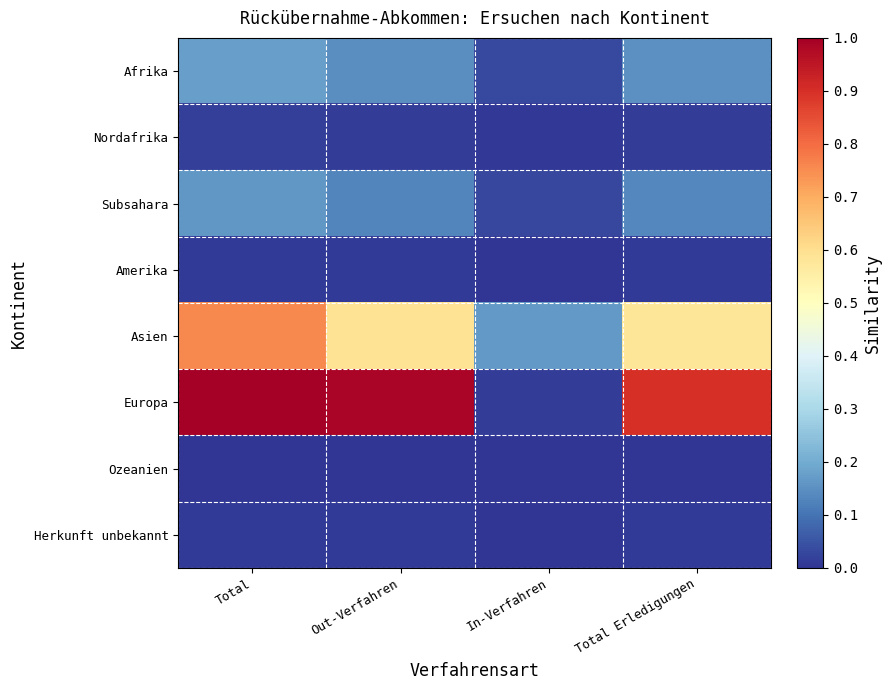

Rank the series at Total Erledigungen from lowest to highest value.

Ozeanien, Herkunft unbekannt, Amerika, Nordafrika, Subsahara, Afrika, Asien, Europa